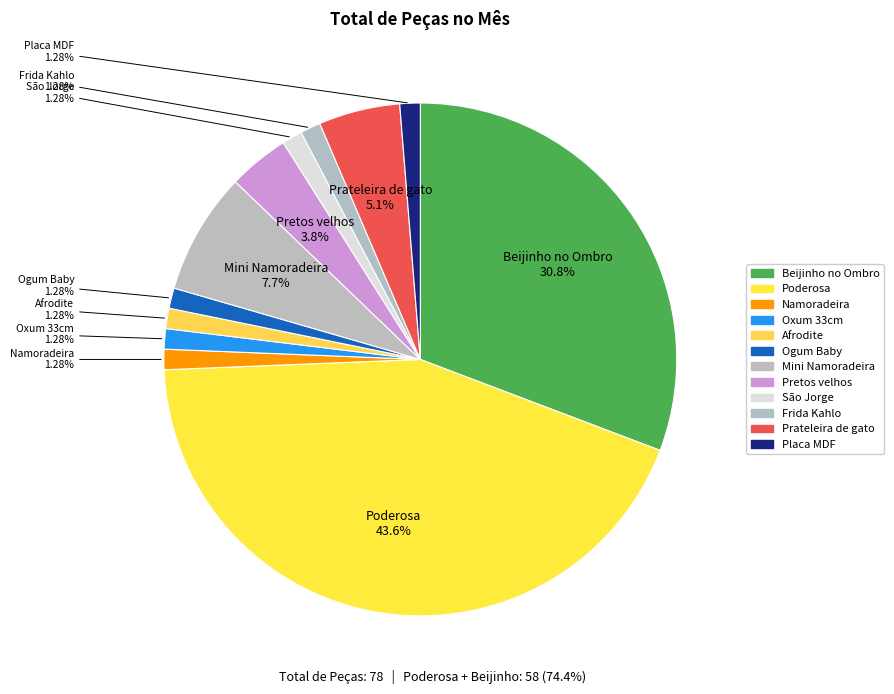

Count the number of slices in the pie.

12